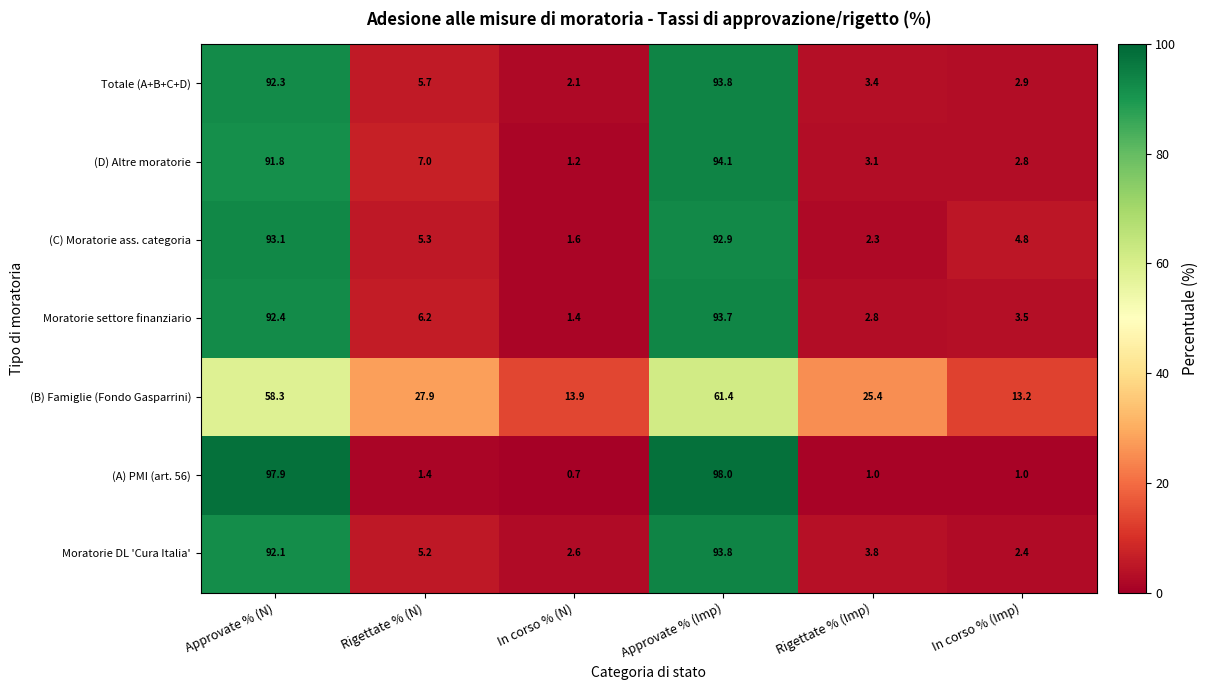

What is the maximum value shown in the chart?

98.0